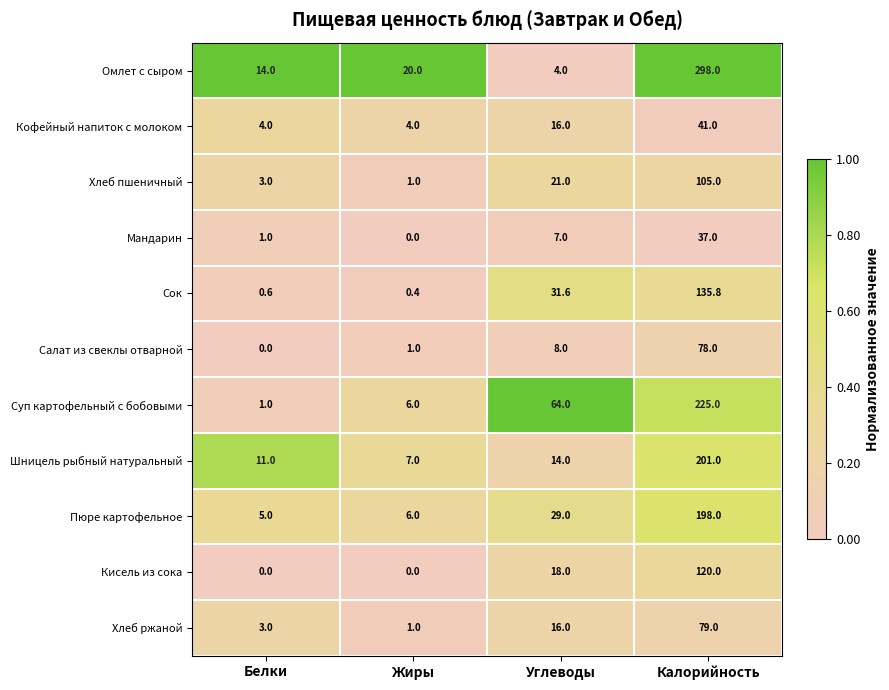

Rank the series by their maximum value, from highest to lowest.

Омлет с сыром, Суп картофельный с бобовыми, Шницель рыбный натуральный, Пюре картофельное, Сок, Кисель из сока, Хлеб пшеничный, Хлеб ржаной, Салат из свеклы отварной, Кофейный напиток с молоком, Мандарин